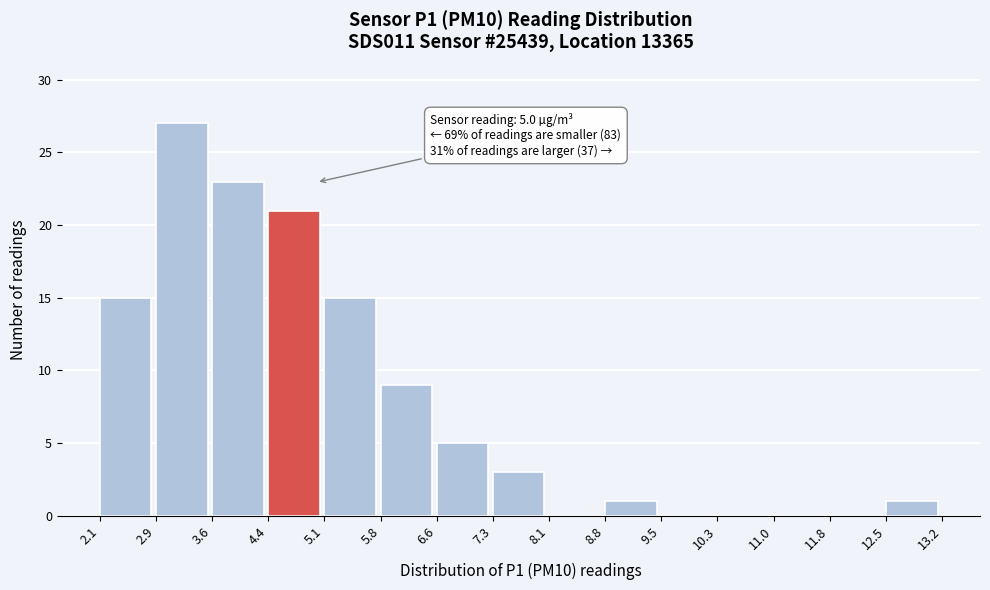

Over which range of the x-axis is the bar tallest?

2.9 to 3.6